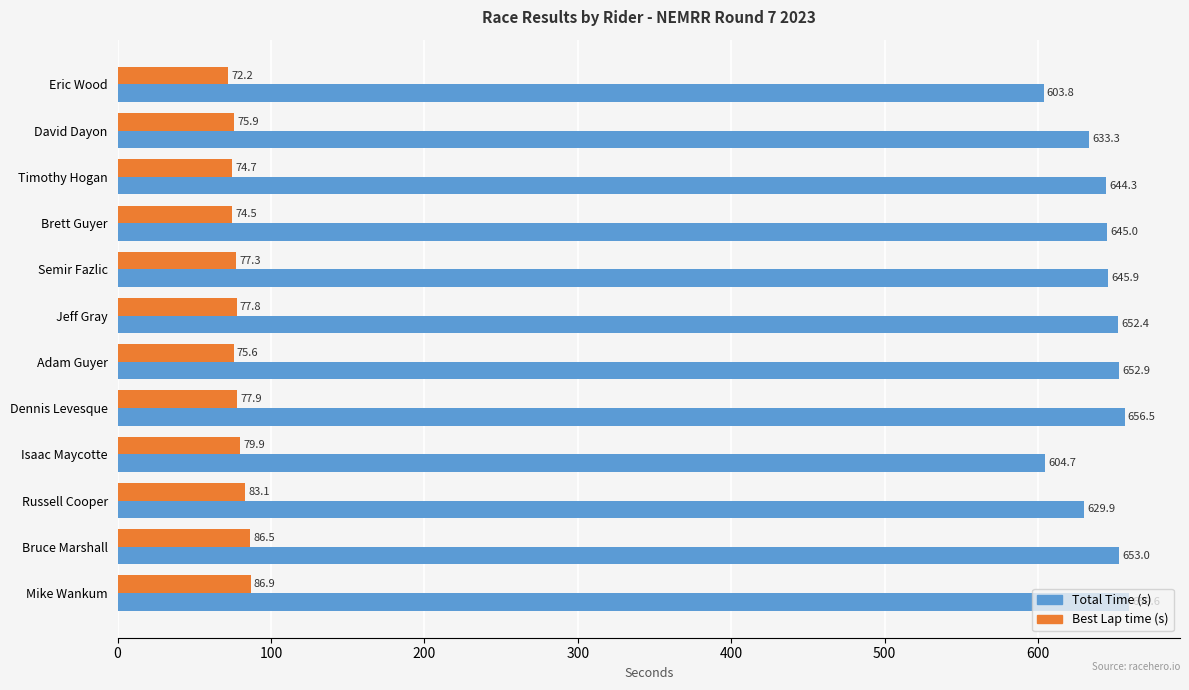

What is the spread (max minus min) of values at Eric Wood?

531.6